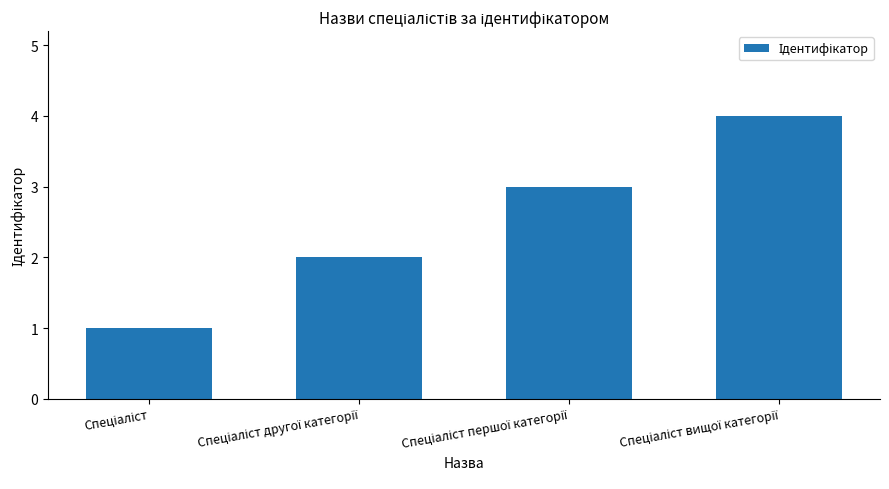

What is the difference between the maximum and minimum values?

3